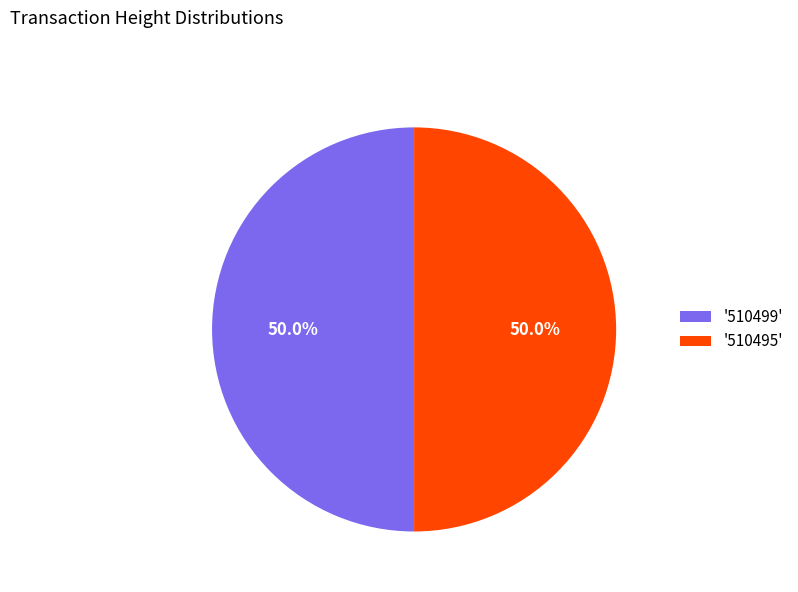

Approximately how many times larger is the value at '510495' compared to '510499'?

1.0